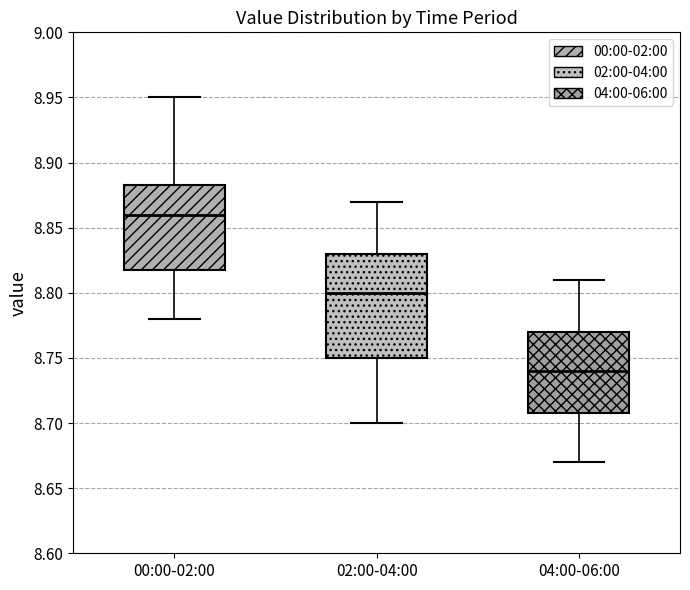

Comparing the boxes themselves (not the whiskers), which one is the tallest?

02:00-04:00